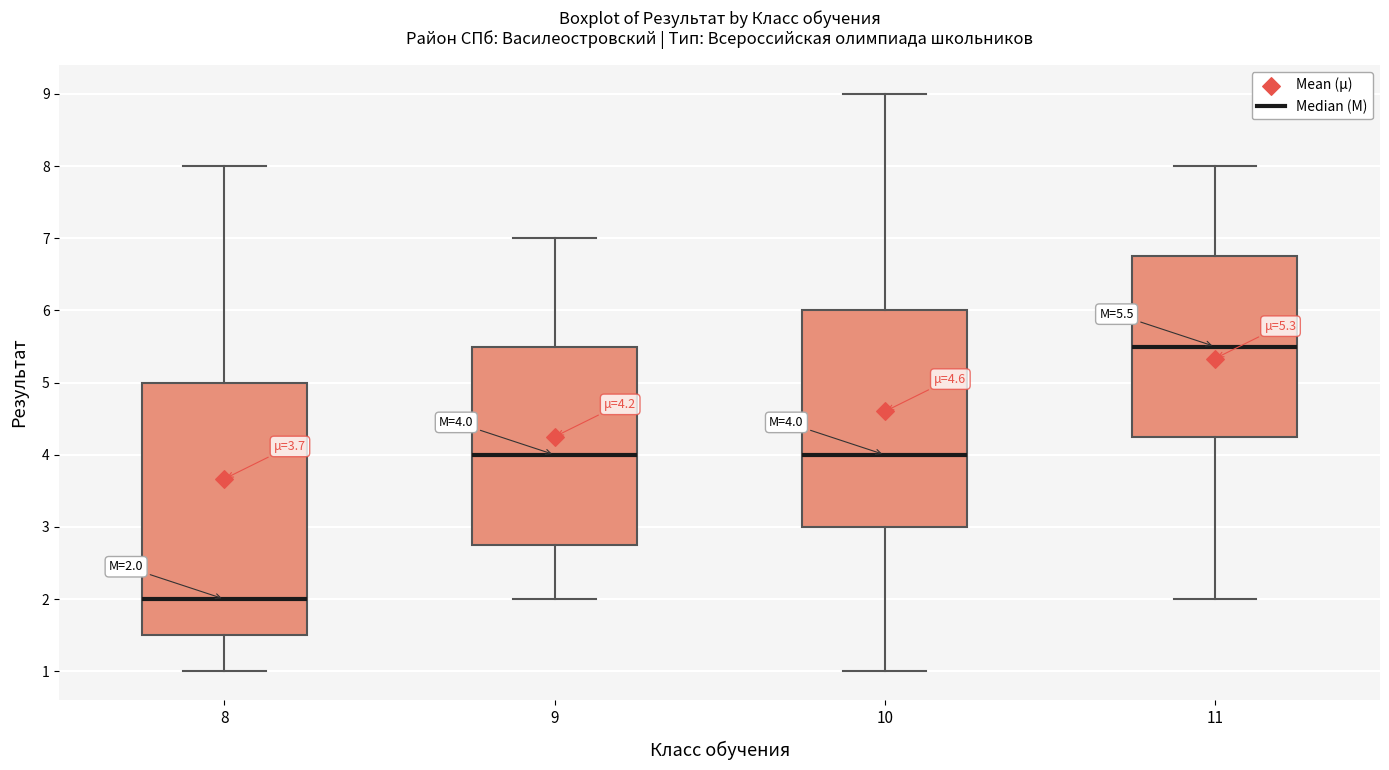

Comparing the boxes themselves (not the whiskers), which one is the tallest?

8